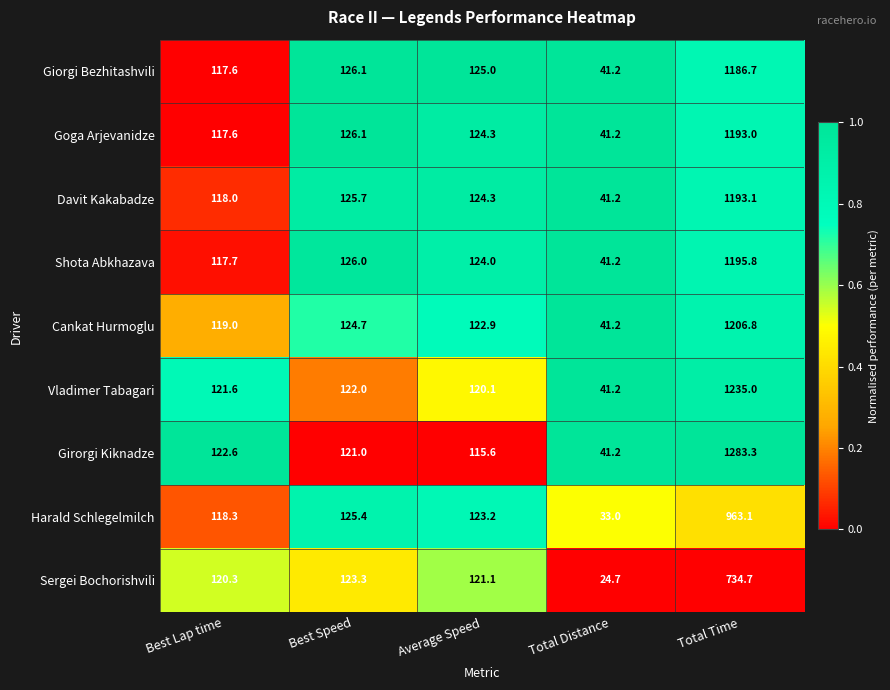

List the labels in order of Shota Abkhazava value, smallest first.

Total Distance, Best Lap time, Average Speed, Best Speed, Total Time